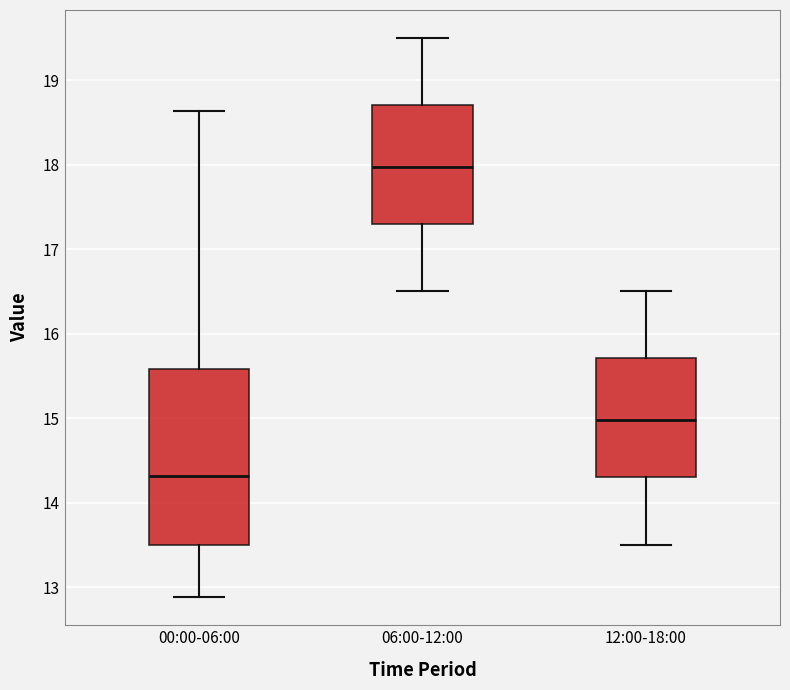

Which box is the tallest, from its lower edge to its upper edge?

00:00-06:00